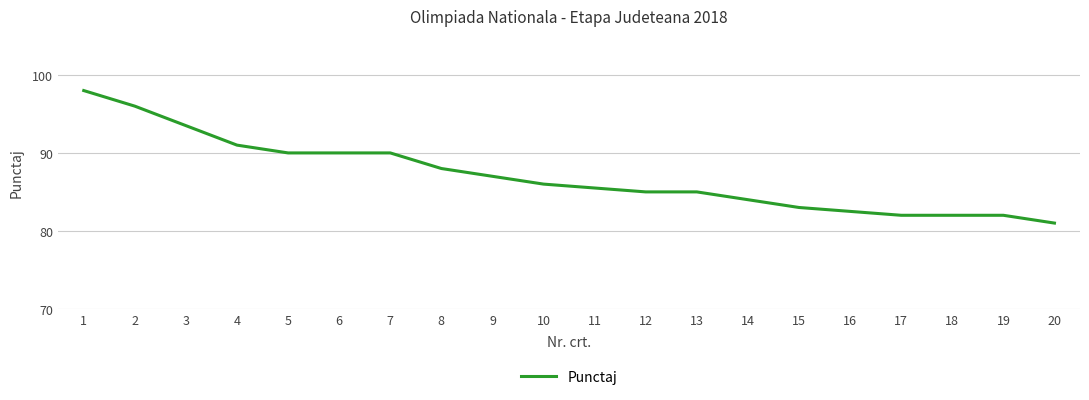

How many lines are shown in the chart?

1